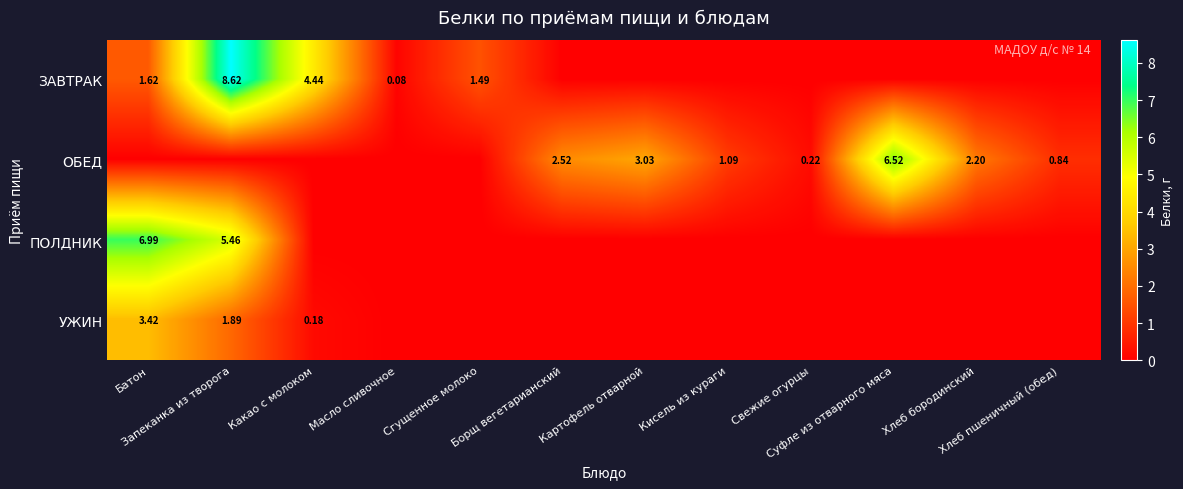

Which has a higher value, Картофель отварной or Какао с молоком?

Какао с молоком